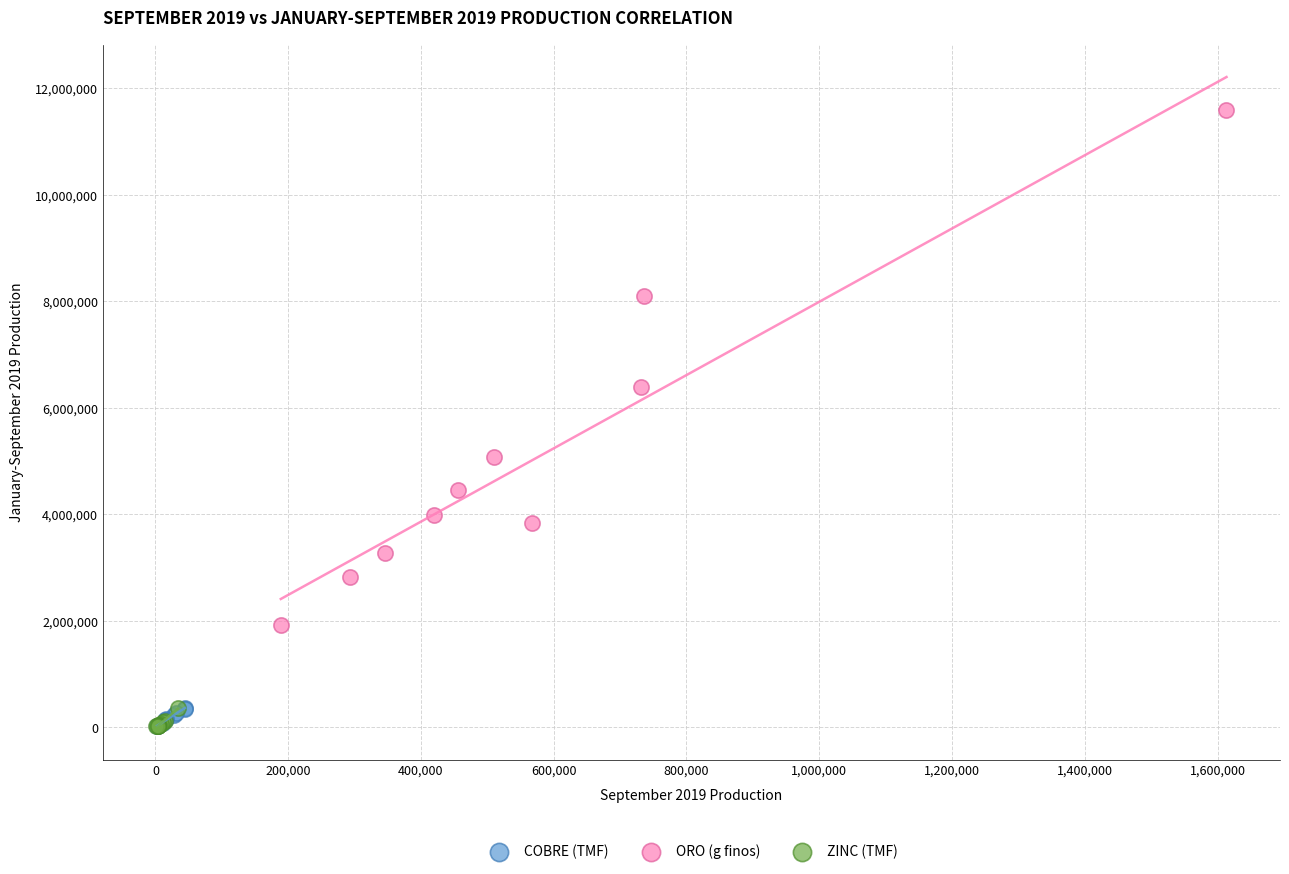

Which series reaches the maximum Y coordinate?

ORO (g finos)